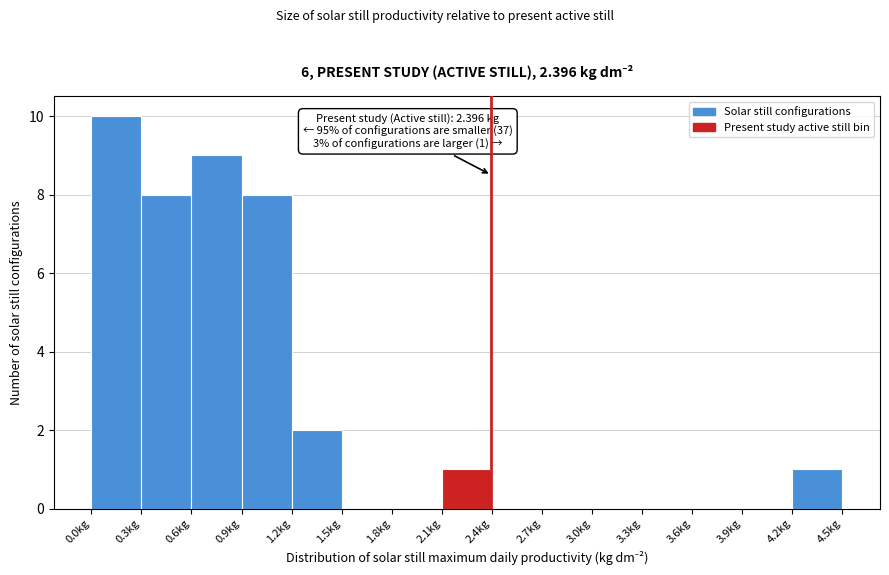

Which range on the x-axis has the tallest bar?

0.0 to 0.3